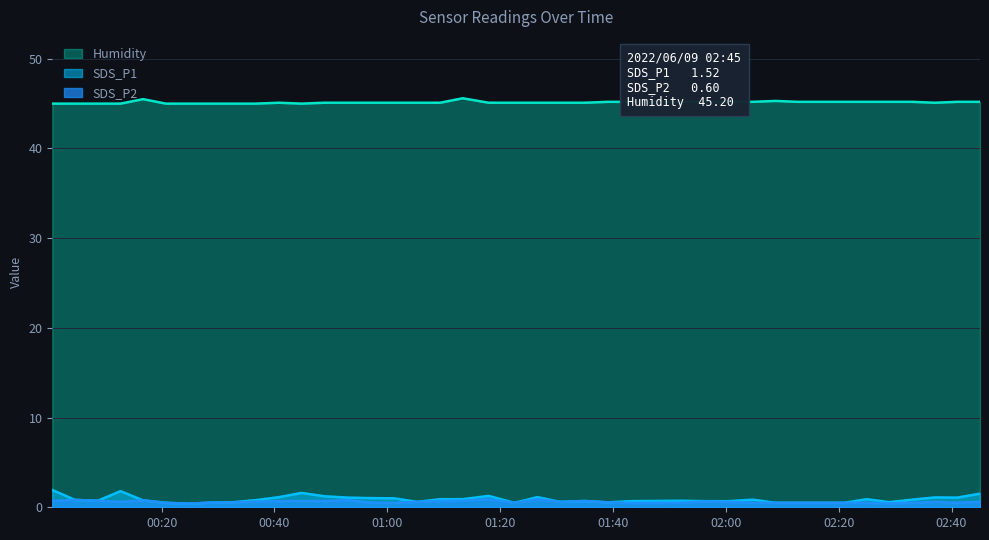

True or false: Humidity and SDS_P2 cross at least once.

False